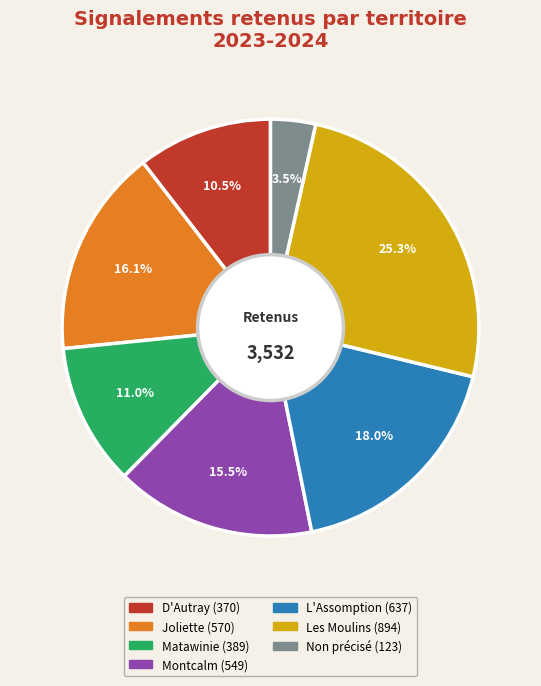

To the nearest percent, what is the difference between the largest and smallest slice percentages?

22%